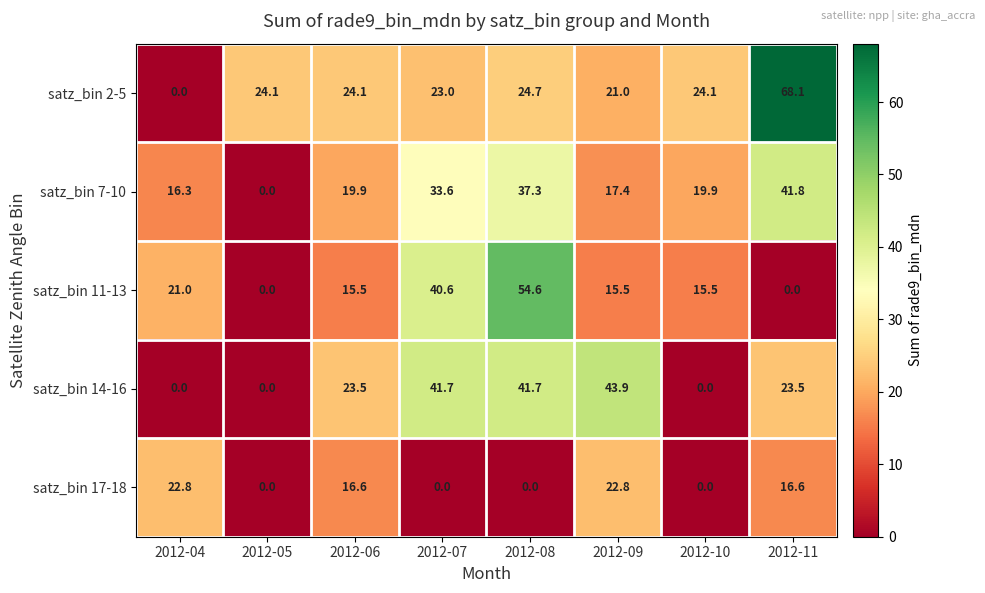

Between 2012-10 and 2012-11, which series saw the biggest shift?

satz_bin 2-5